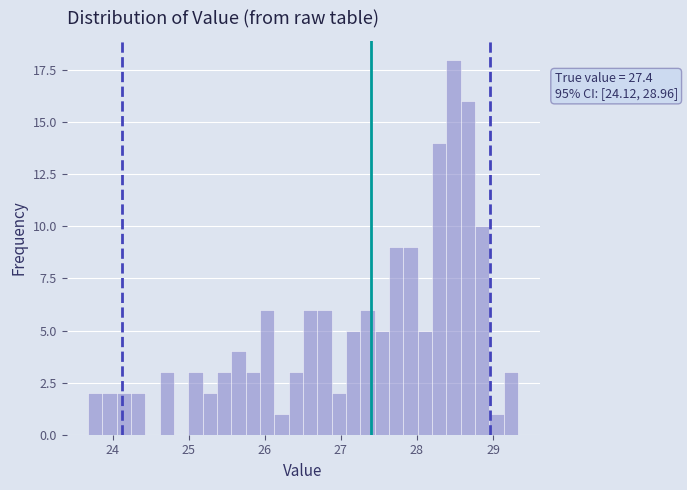

Read against the x-axis, roughly where is the centre of the tallest bar?

28.5